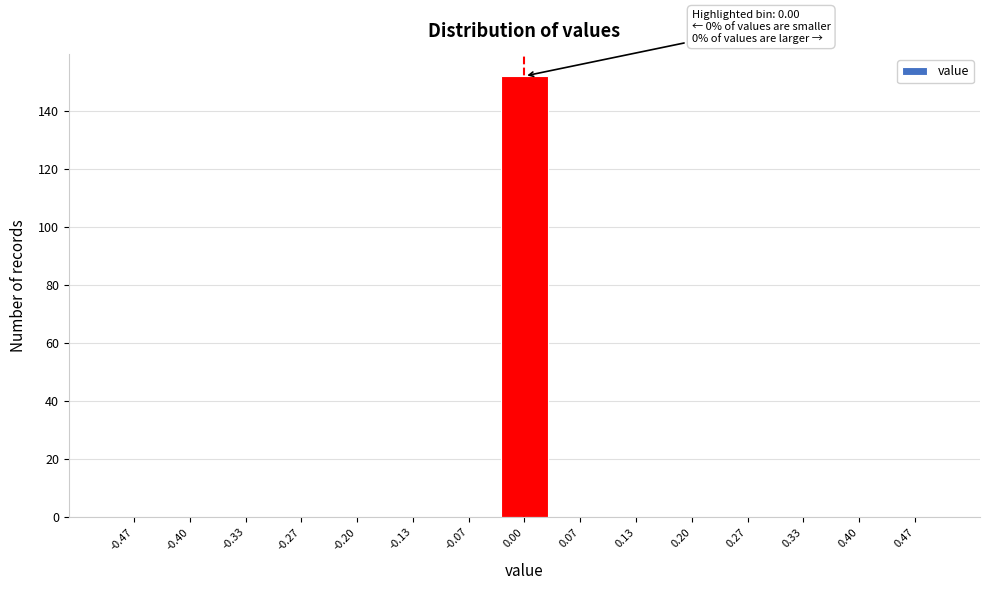

Over which range of the x-axis is the bar tallest?

-0.03 to 0.03